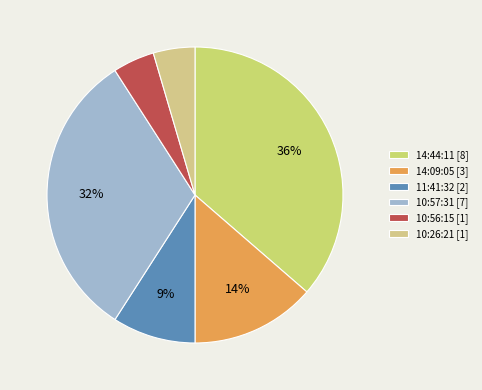

Is there any slice that represents more than half of the pie?

No